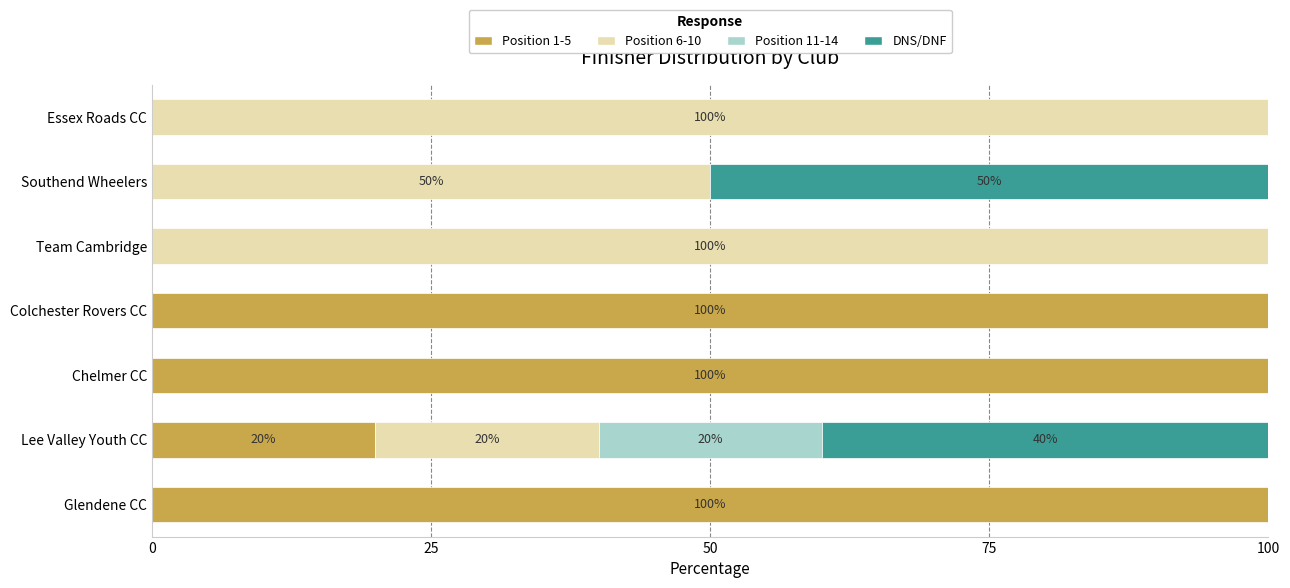

The value of Position 1-5 at Southend Wheelers is 54. True or false?

False